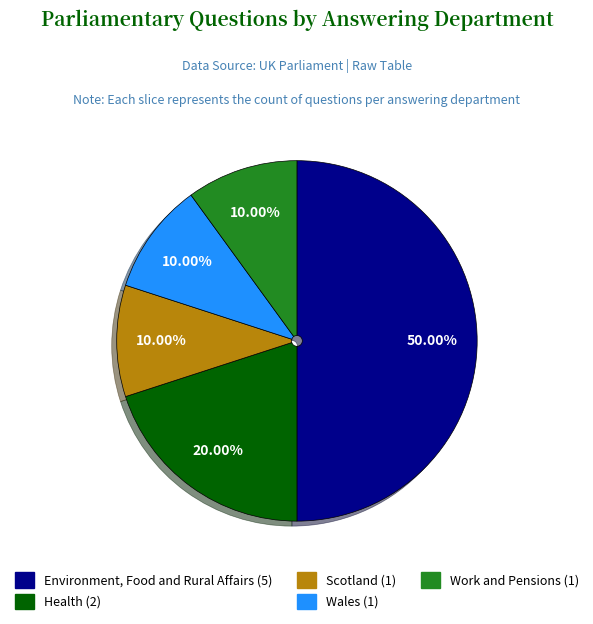

Combined, what portion of the pie is Scotland and Environment, Food and Rural Affairs?

60.0%